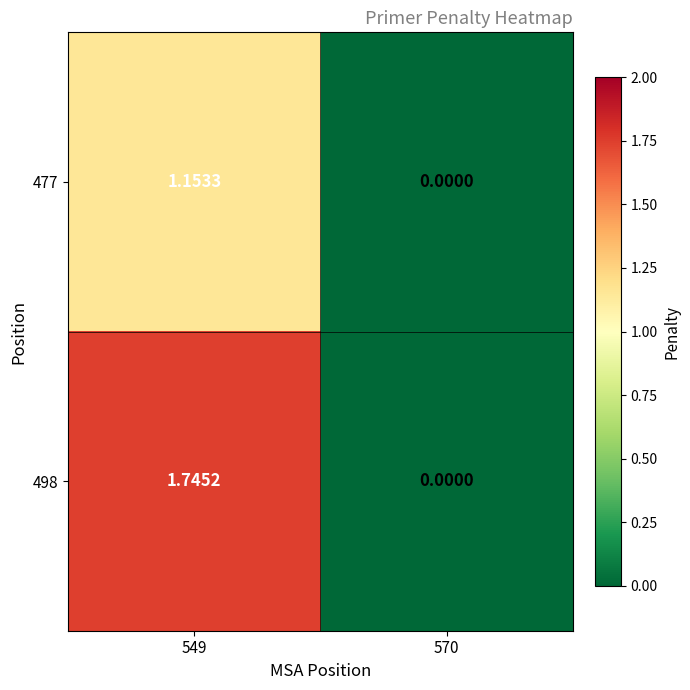

How many categories are shown in the chart?

2